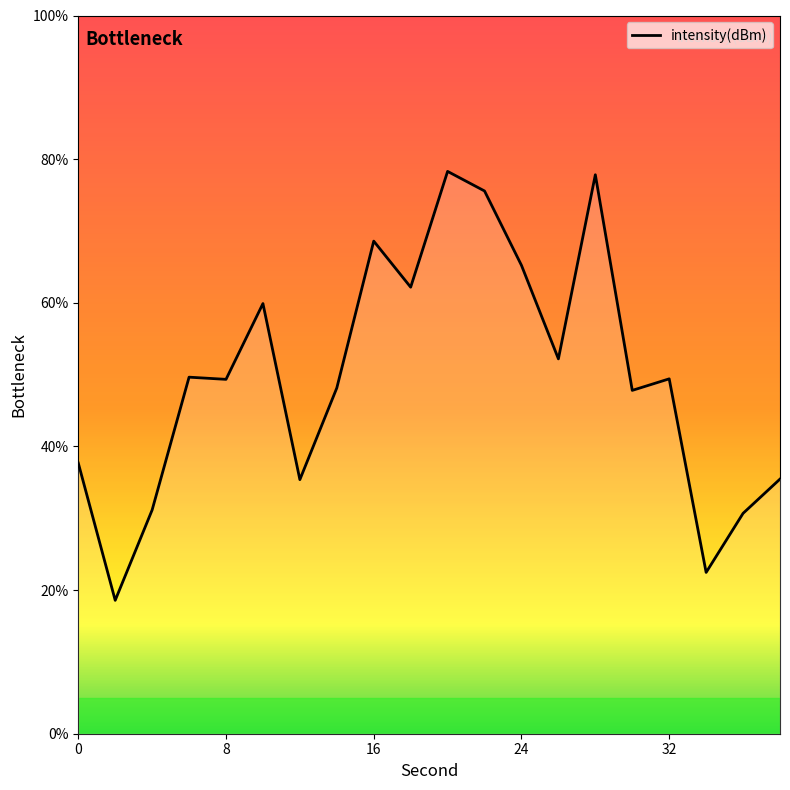

Does the chart have visible grid lines?

No